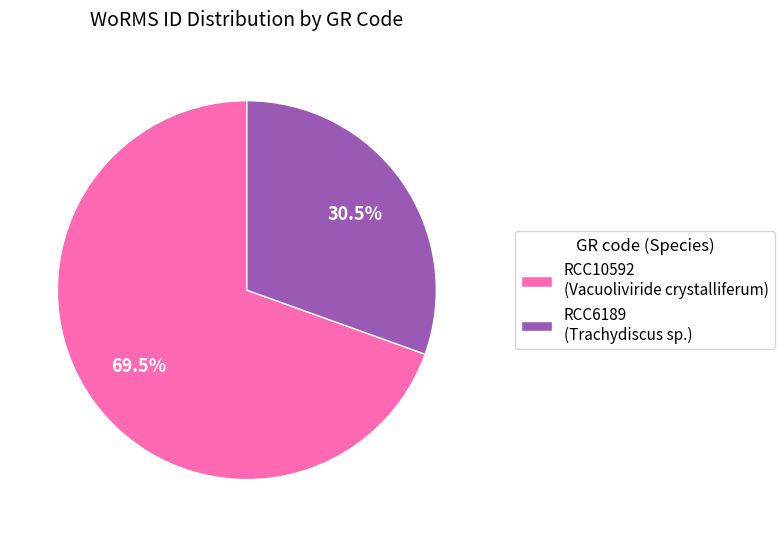

Which category accounts for the majority?

RCC10592